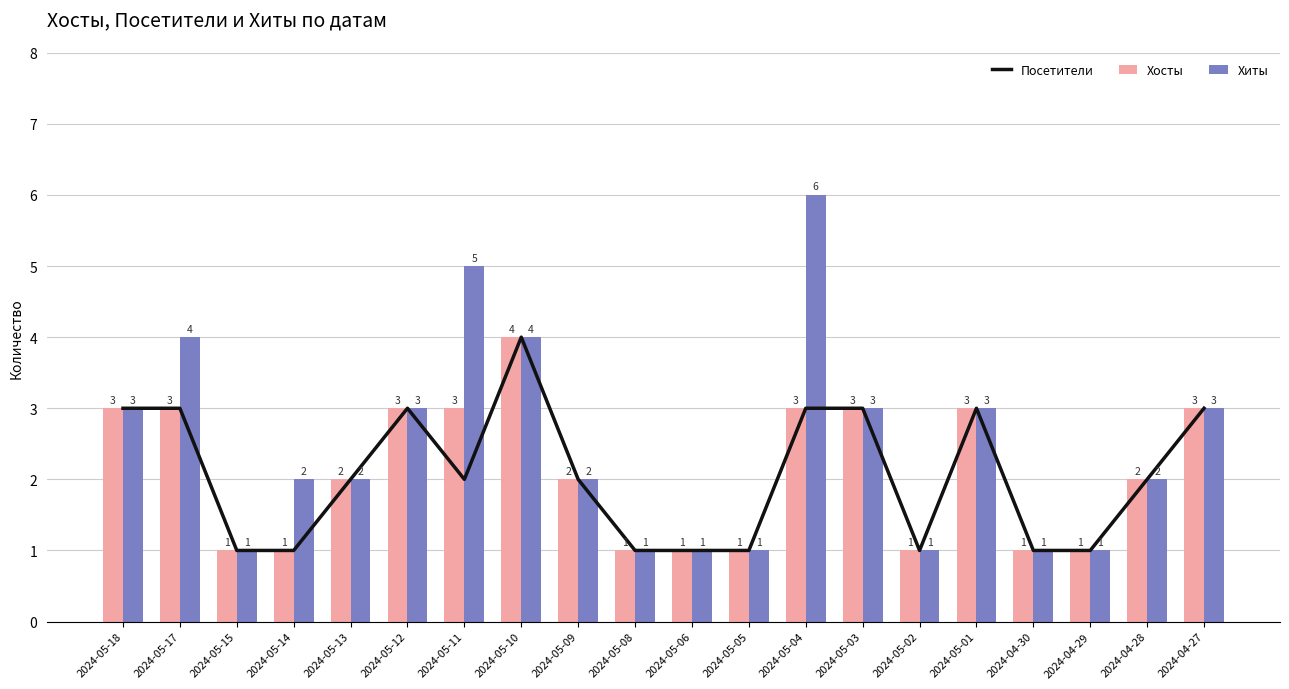

How many distinct data groups are displayed?

3